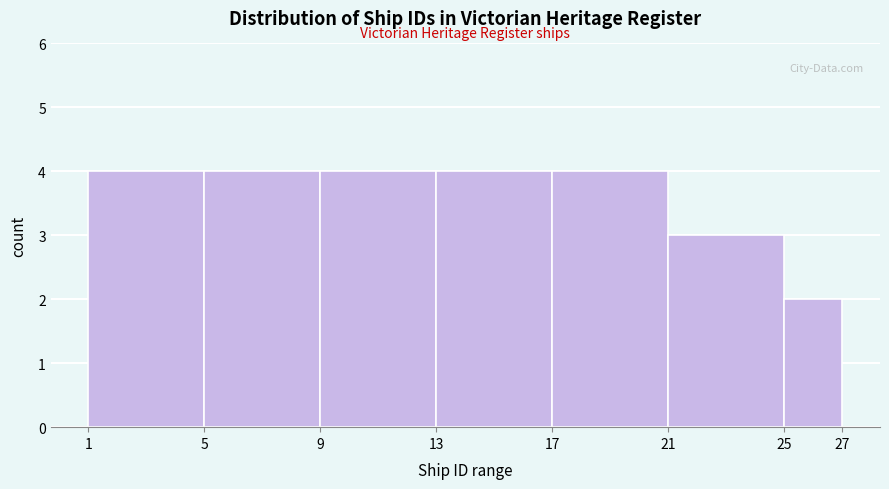

Reading left to right, transcribe this chart: for each bar, give the range it covers on the x-axis and its height. The values are not printed on the chart, so give them approximately, as read against the axis.

1 to 5: 4
5 to 9: 4
9 to 13: 4
13 to 17: 4
17 to 21: 4
21 to 25: 3
25 to 27: 2